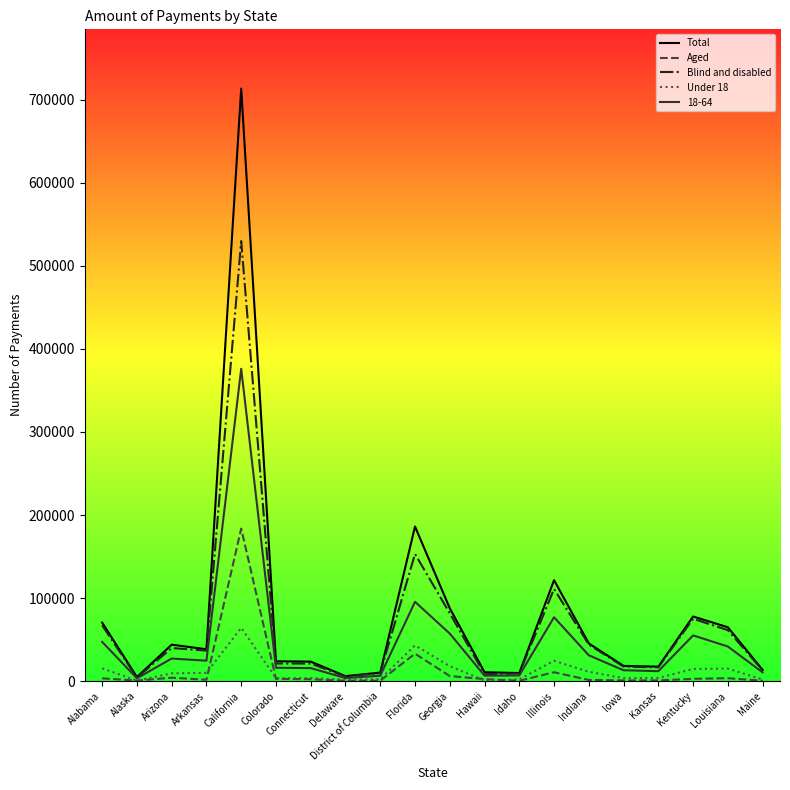

Where is Total nearest to the value 359239?

Florida